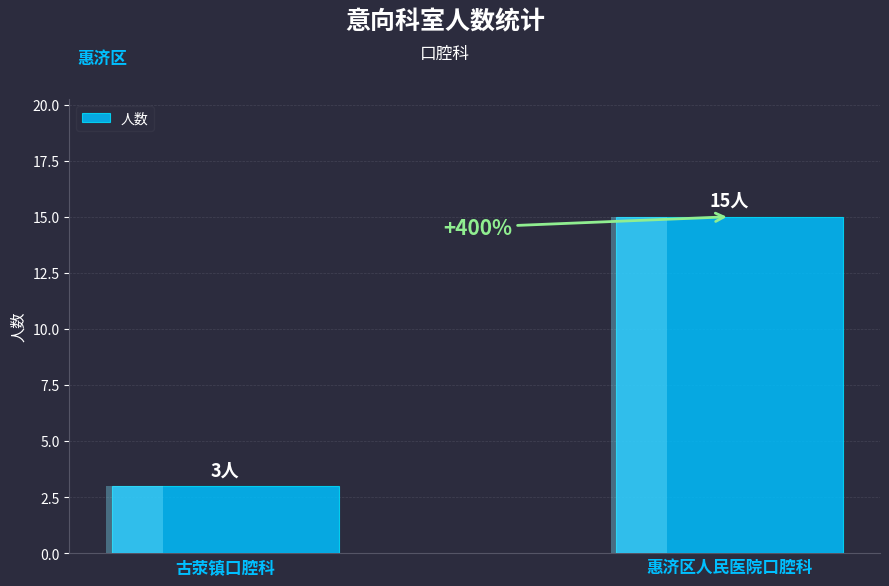

Count the values in the range 3 to 15.

2